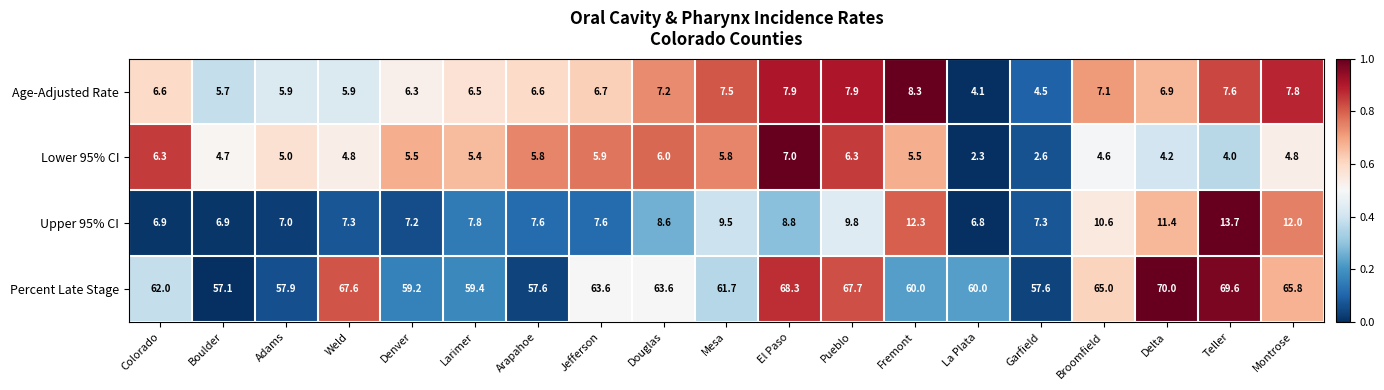

The Upper 95% CI series shows 7.2 at Denver. True or false?

True